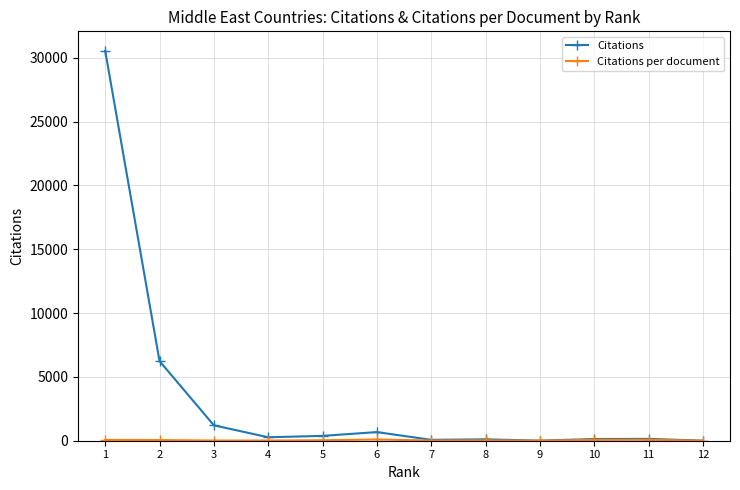

True or false: Citations has a value of 133.0 at 10.

True